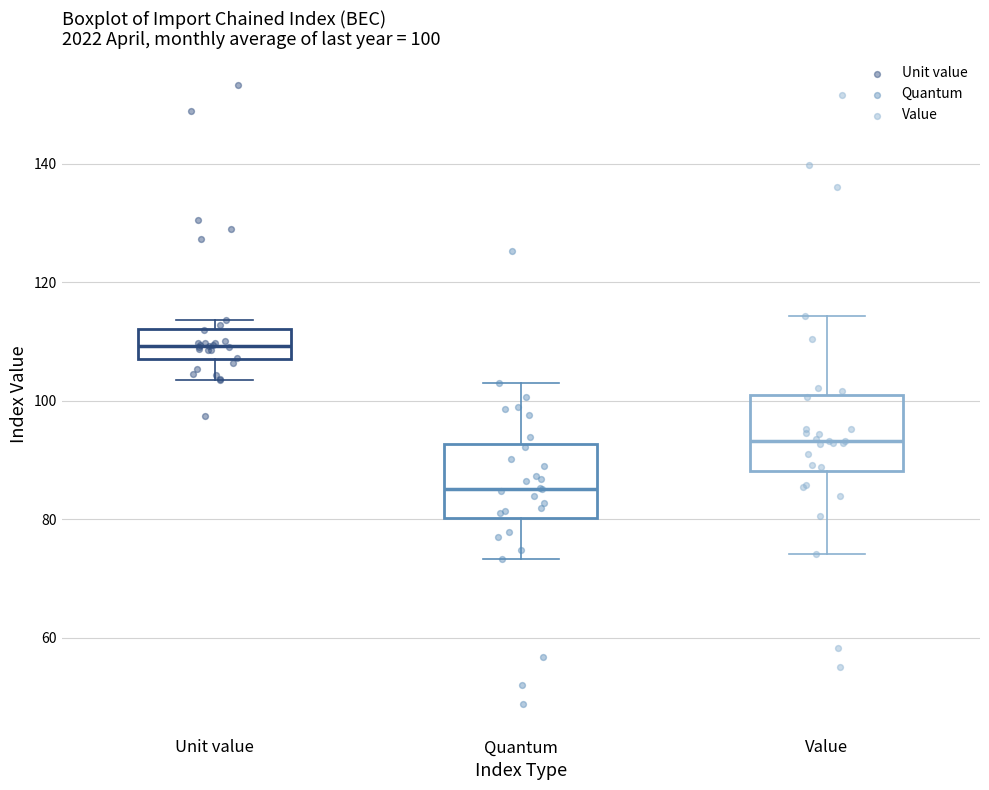

Which box has the highest median line?

Unit value